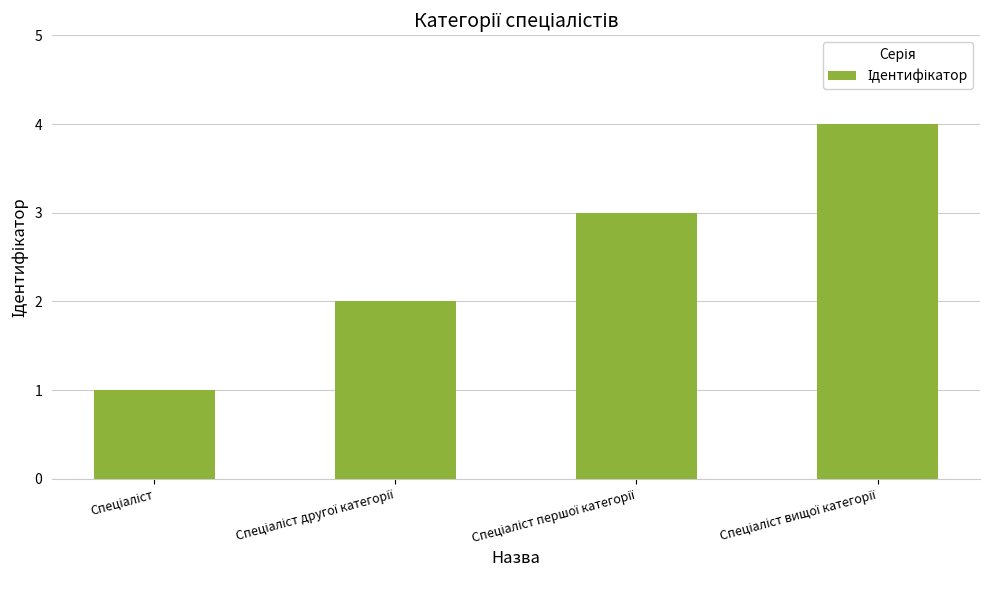

What is the sum of all values?

10